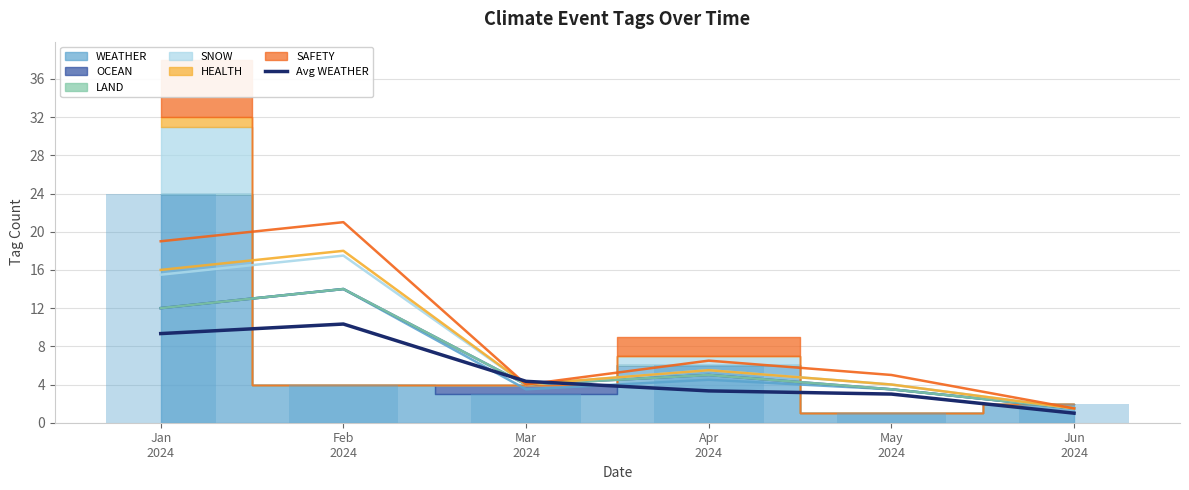

Which category has the highest value across all series?

Feb
2024